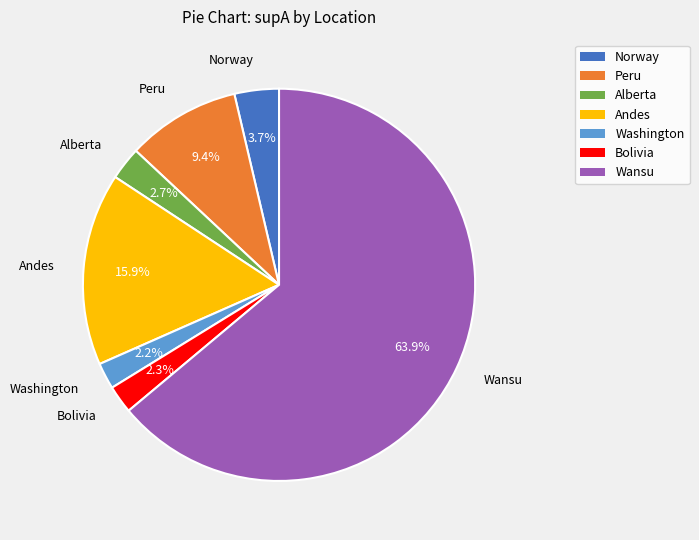

Is it true that Washington is 2% of the pie?

True